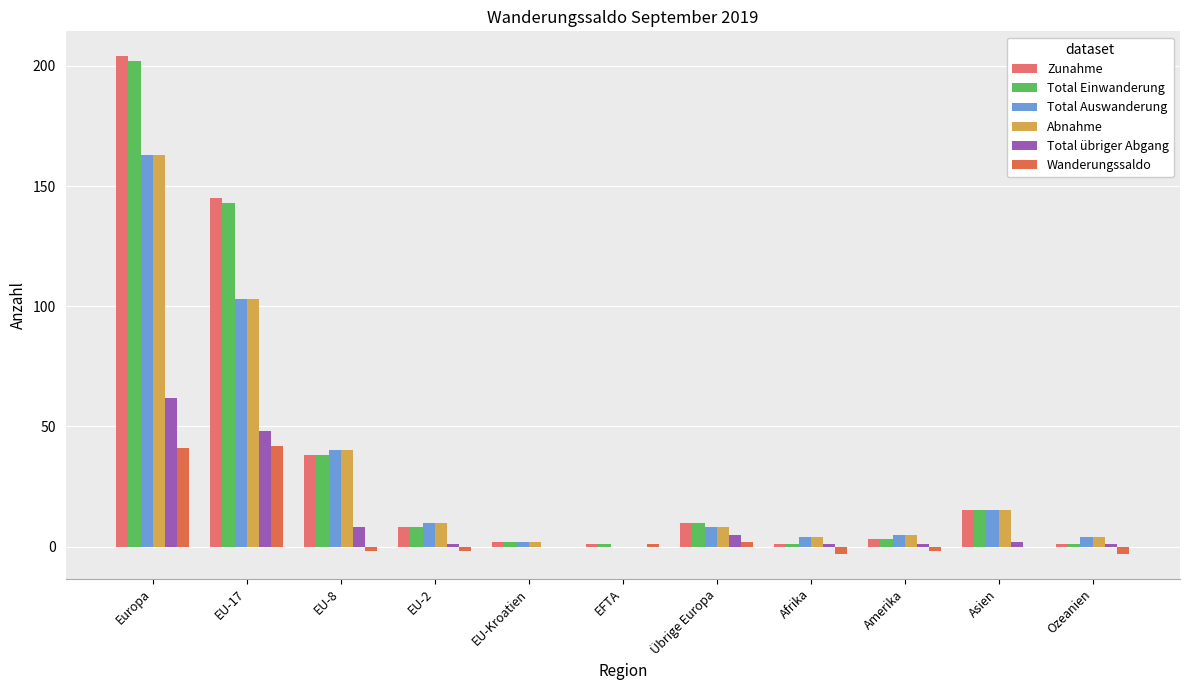

What is the lowest value of the Total Einwanderung series?

1